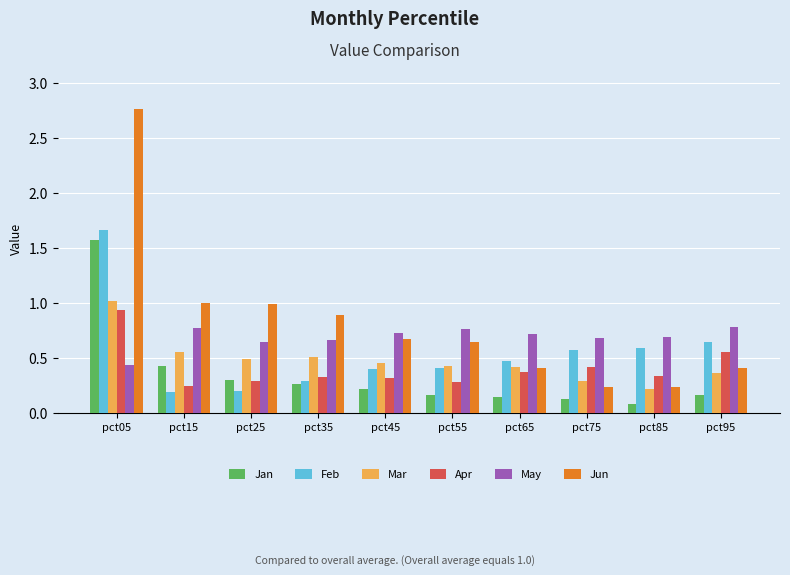

What is the sum of all Mar values?

4.7